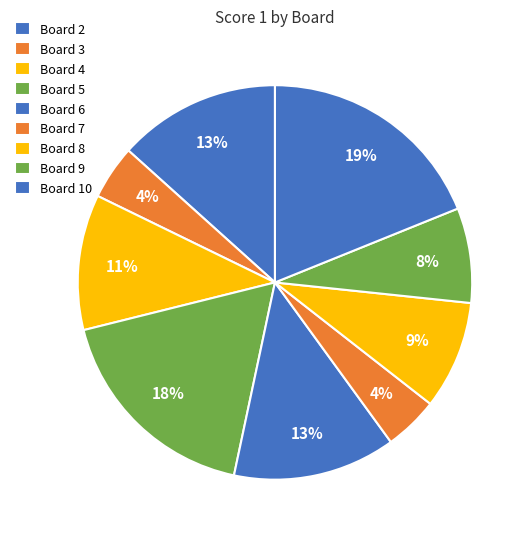

How many segments does this pie chart have?

9